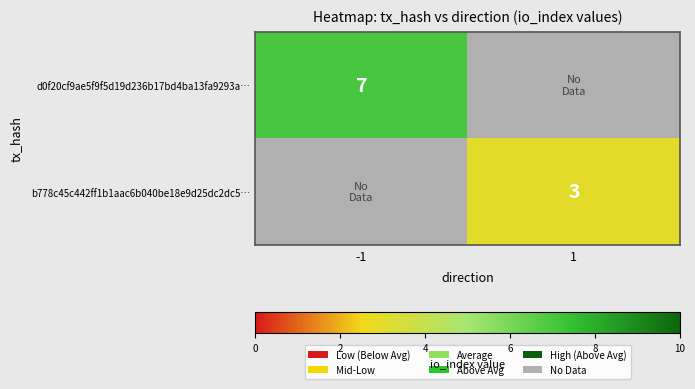

The b778c45c442ff1b1aac6b040be18e9d25dc2dc5… series shows 2 at 1. True or false?

False